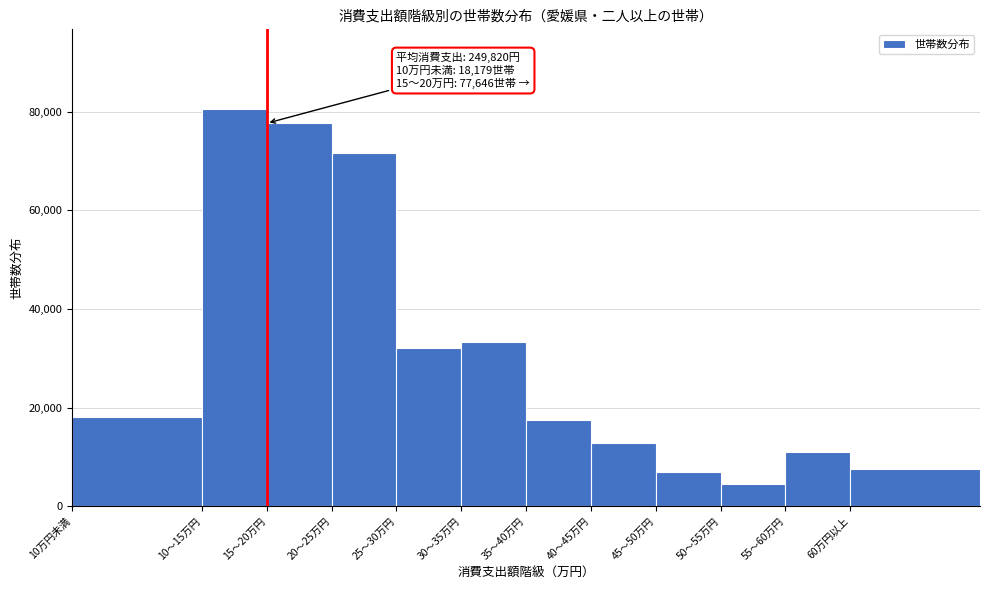

Reading left to right, what are all the values shown in this chart?

10万円未満=18179	10～15万円=80576	15～20万円=77646	20～25万円=71698	25～30万円=32094	30～35万円=33291	35～40万円=17518	40～45万円=12797	45～50万円=6964	50～55万円=4424	55～60万円=11010	60万円以上=7531